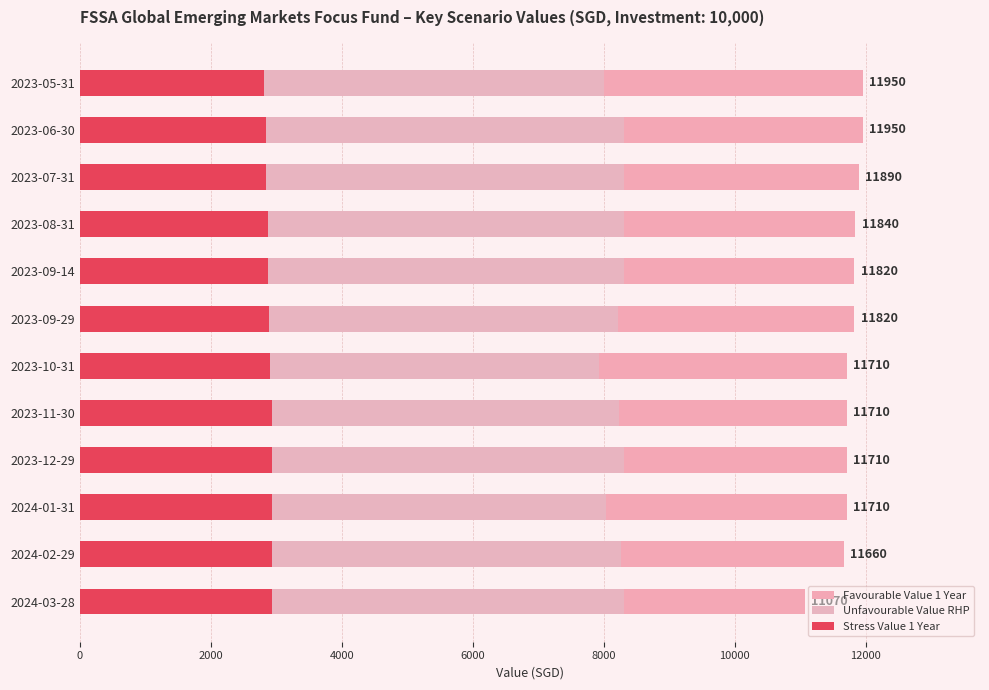

Does the chart contain any negative values?

No